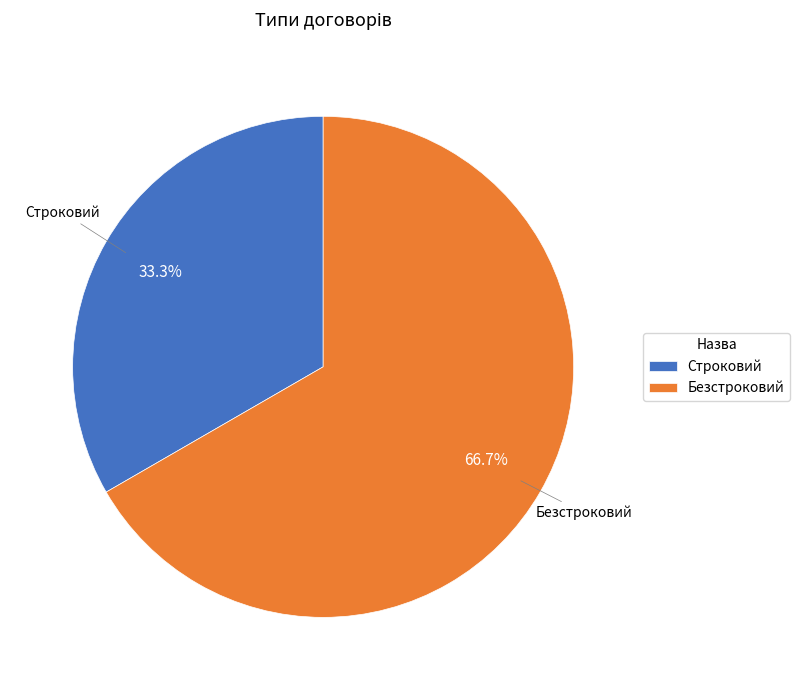

To the nearest percent, what is the average slice percentage?

50%